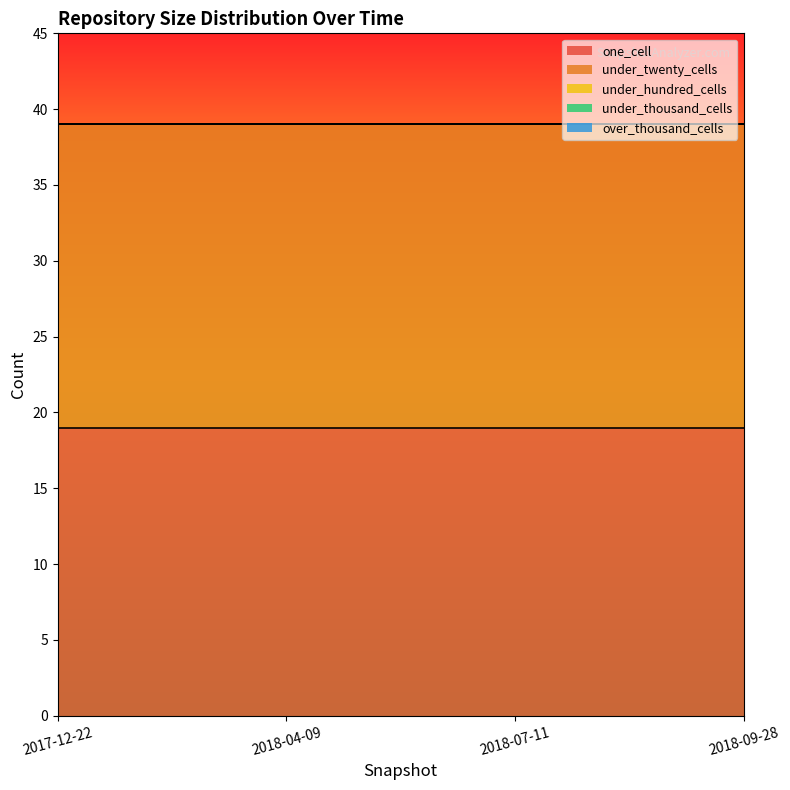

True or false: under_hundred_cells and under_twenty_cells intersect in this chart.

False